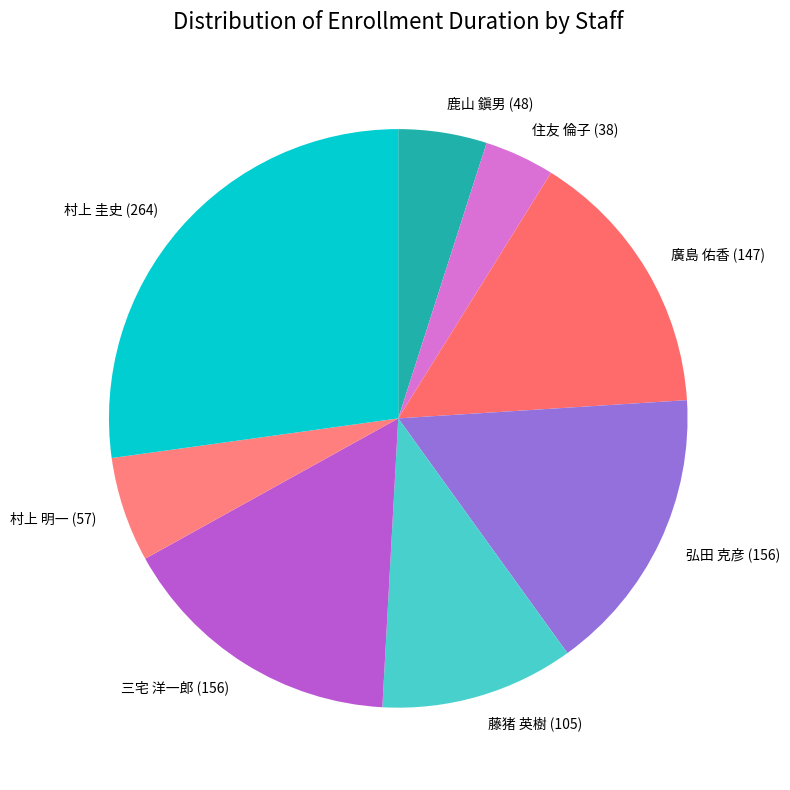

Is 村上 圭史 (264) the majority of the pie?

No